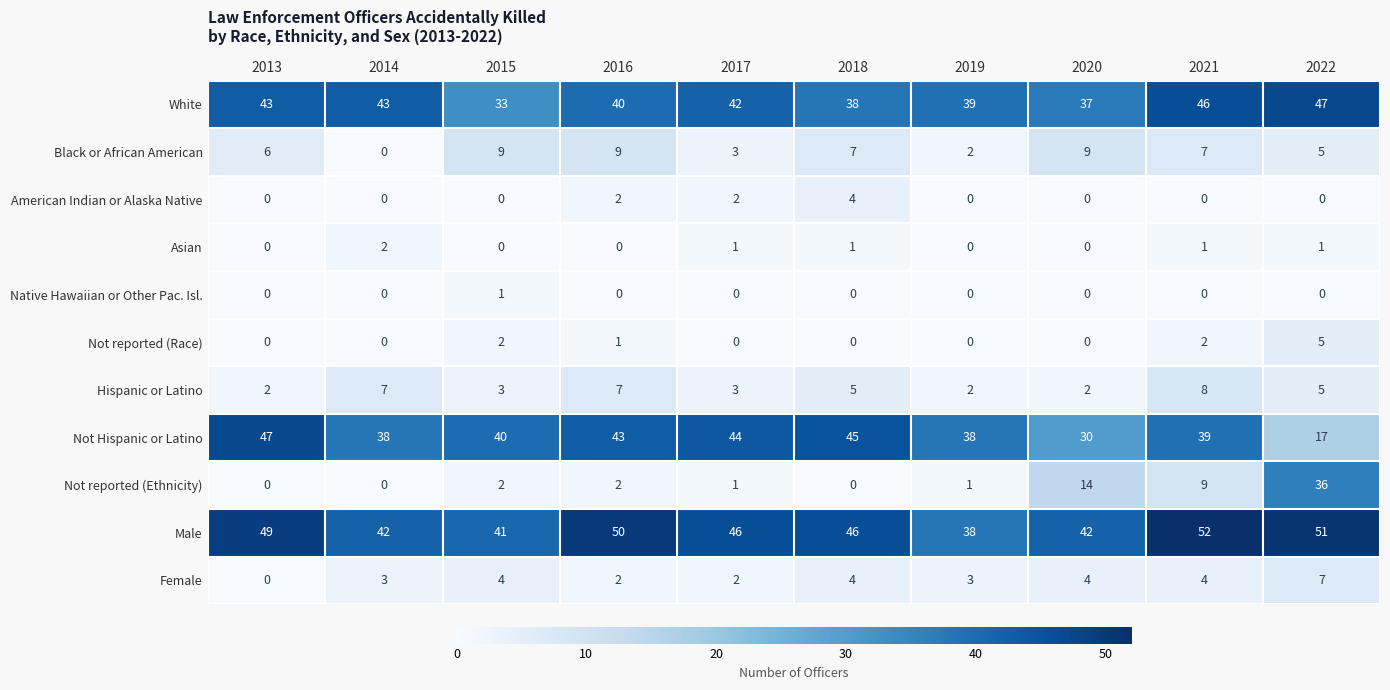

Between 2018 and 2022, which series saw the biggest shift?

Not reported (Ethnicity)